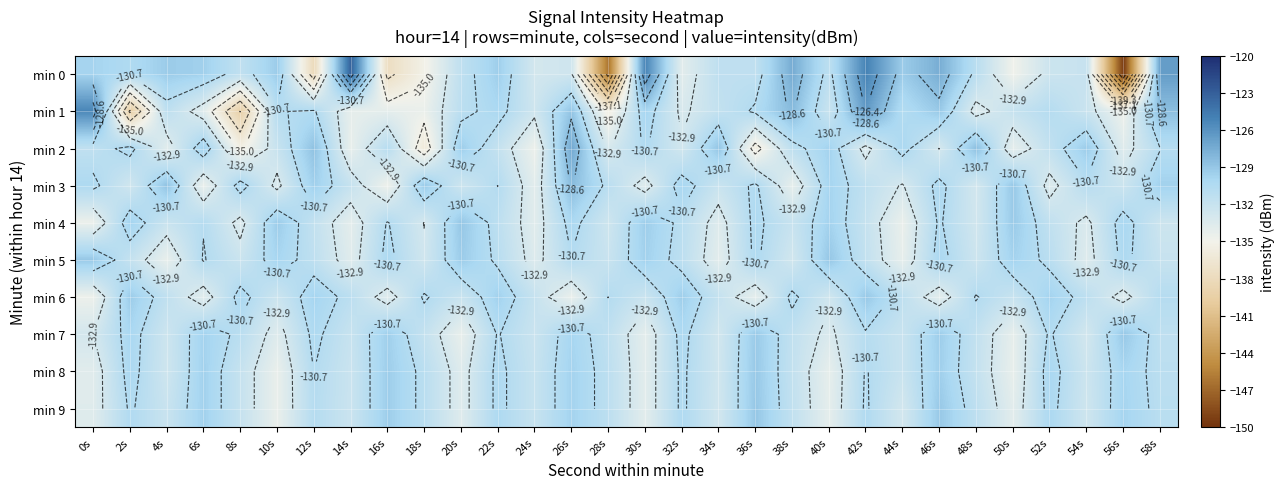

Rank the series at 8s from lowest to highest value.

min 1, min 2, min 4, min 5, min 8, min 9, min 0, min 7, min 6, min 3